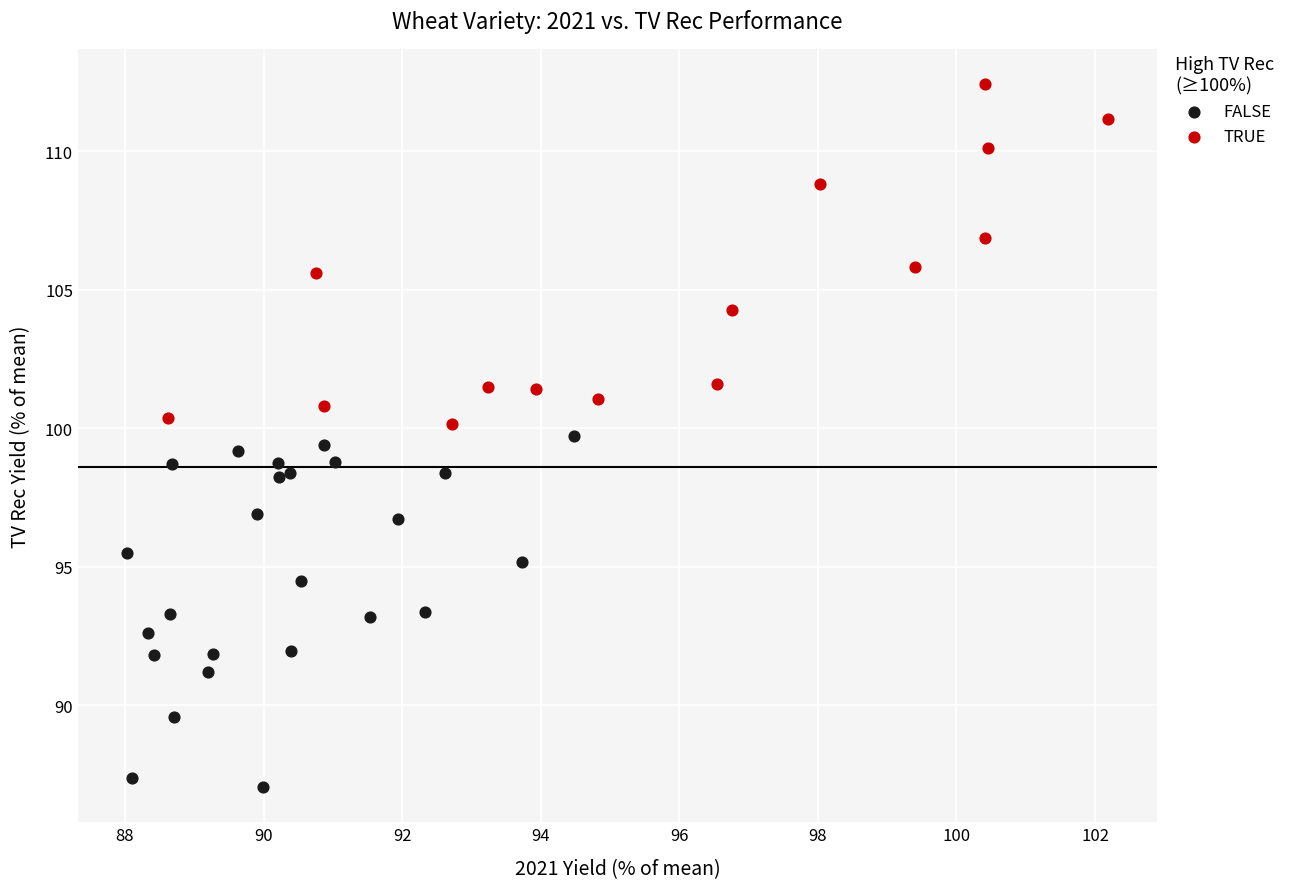

Which series reaches the minimum Y coordinate?

FALSE